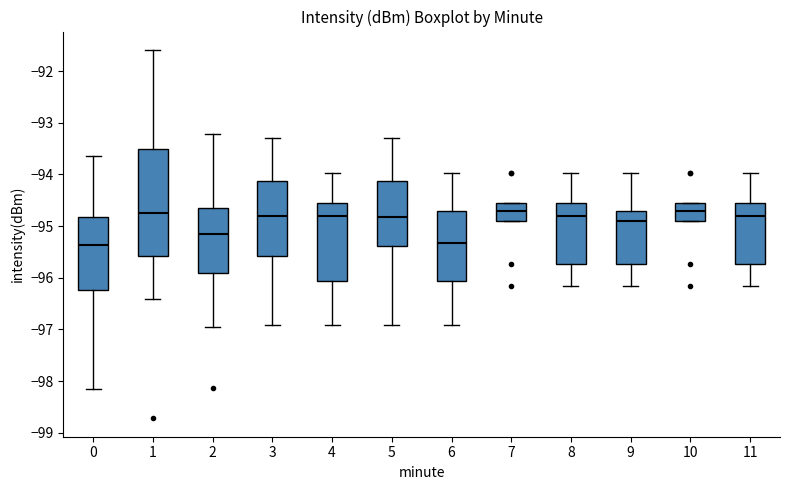

Reading left to right, read every box against the y-axis: the position of its median line, the range the box covers, and the ends of its whiskers. The values are not printed on the chart, so give them approximately, as read against the axis.

0: median -95.4, box -96.2 to -94.8, whiskers -98.1 to -93.6
1: median -94.8, box -95.6 to -93.5, whiskers -96.4 to -91.6
2: median -95.2, box -95.9 to -94.6, whiskers -96.9 to -93.2
3: median -94.8, box -95.6 to -94.1, whiskers -96.9 to -93.3
4: median -94.8, box -96.1 to -94.5, whiskers -96.9 to -94.0
5: median -94.8, box -95.4 to -94.1, whiskers -96.9 to -93.3
6: median -95.3, box -96.1 to -94.7, whiskers -96.9 to -94.0
7: median -94.7, box -94.9 to -94.5, whiskers -94.9 to -94.5
8: median -94.8, box -95.7 to -94.5, whiskers -96.2 to -94.0
9: median -94.9, box -95.7 to -94.7, whiskers -96.2 to -94.0
10: median -94.7, box -94.9 to -94.5, whiskers -94.9 to -94.5
11: median -94.8, box -95.7 to -94.5, whiskers -96.2 to -94.0